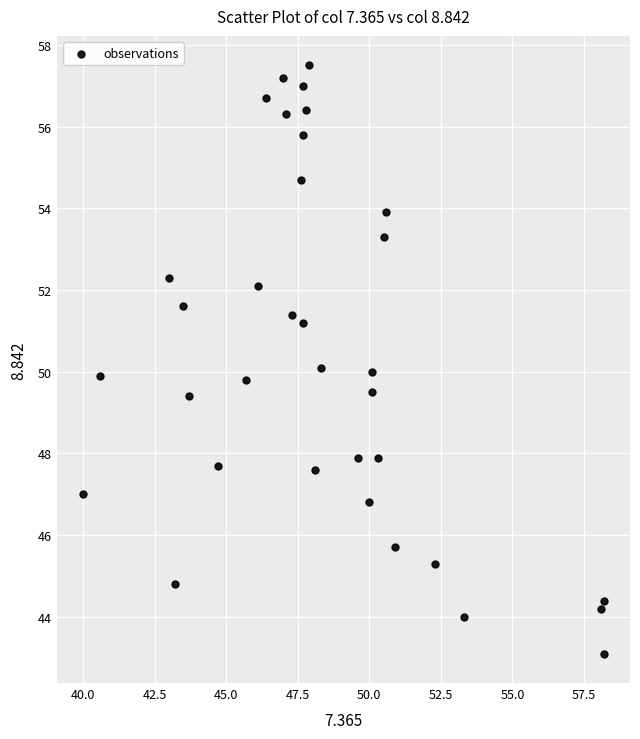

What is the range of Y values (max minus min)?

14.4